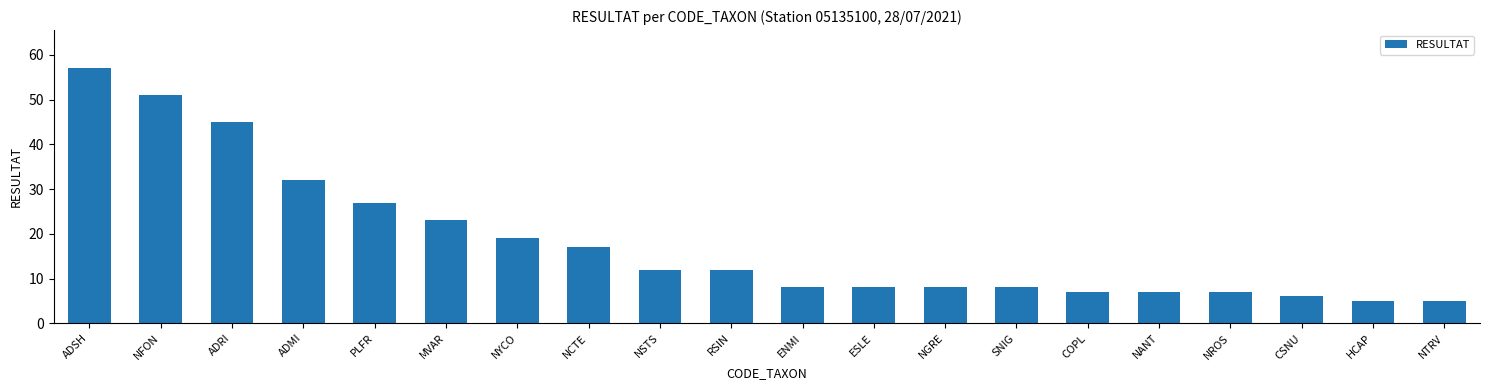

Approximately how many times larger is the value at ADSH compared to NYCO?

3.0